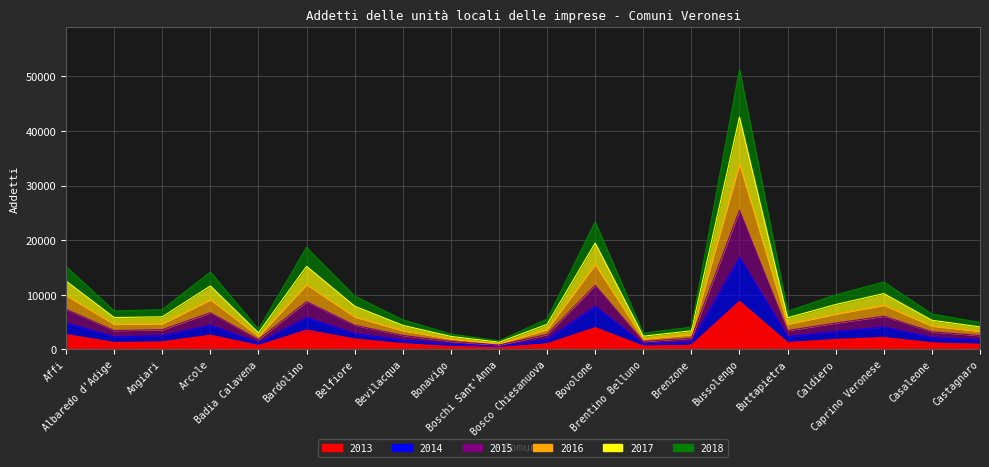

What position from the right is Bosco Chiesanuova?

10